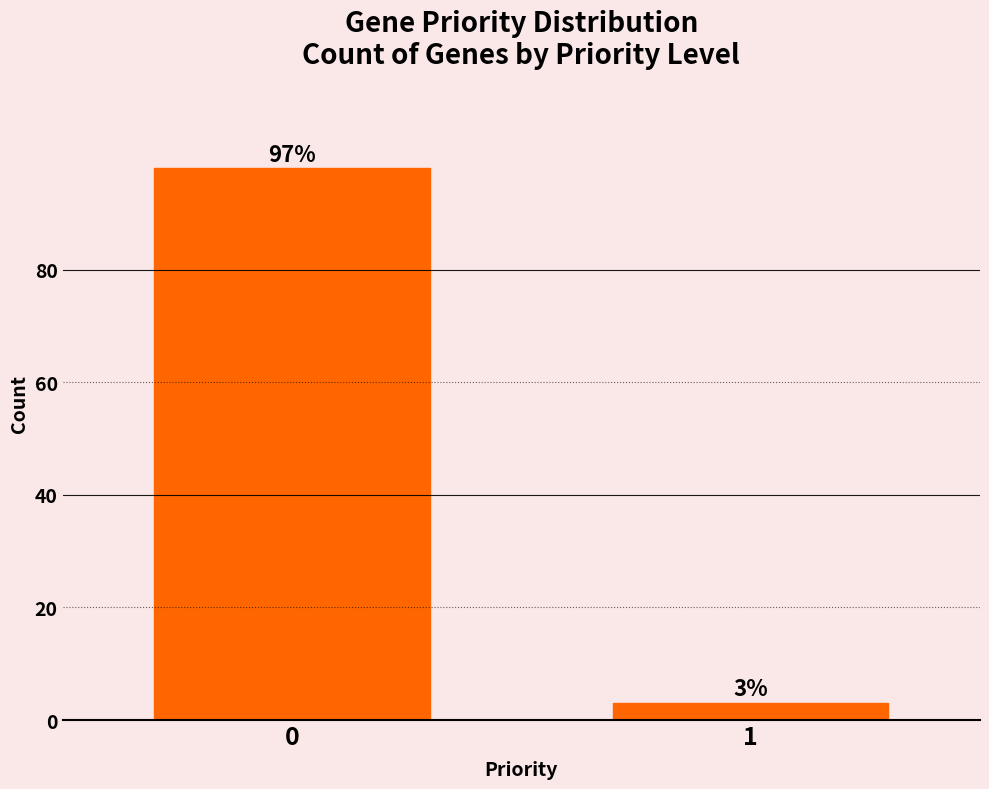

Reading left to right, transcribe all the data shown in this chart.

0=98	1=3